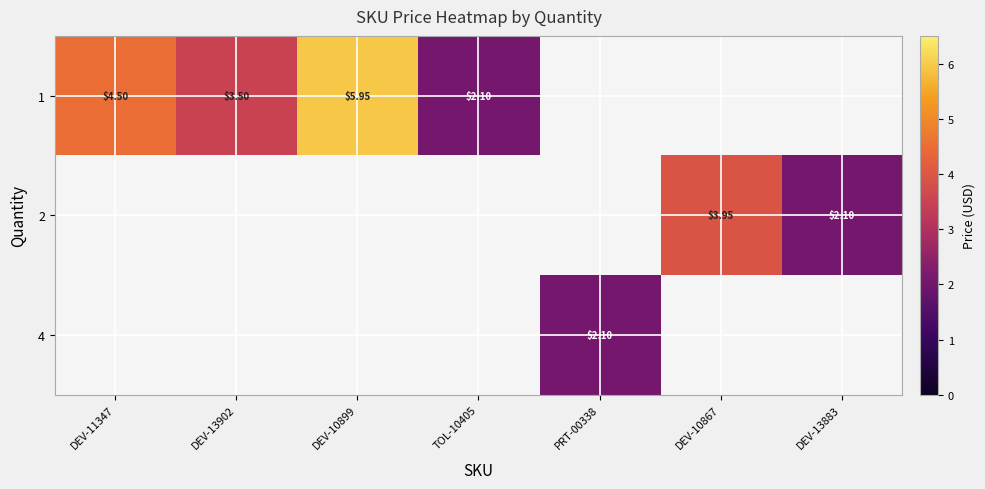

Between DEV-13883 and DEV-13902, which is larger?

DEV-13902